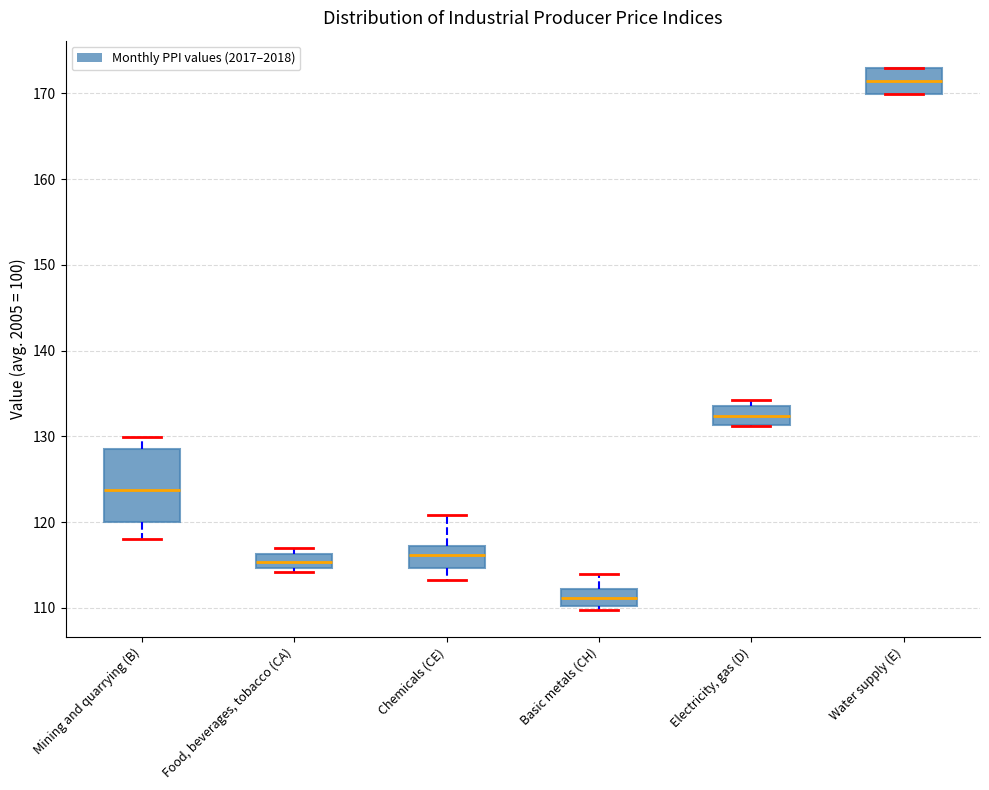

Comparing the boxes themselves (not the whiskers), which one is the tallest?

Mining and quarrying (B)